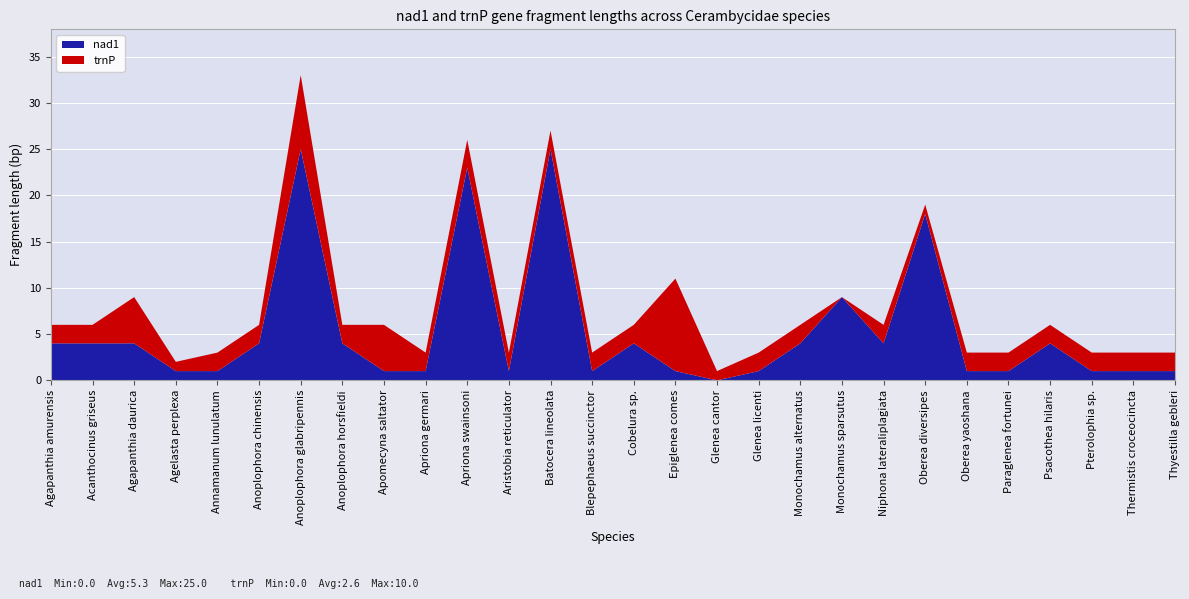

Reading left to right, list all the values displayed in this chart.

nad1: Agapanthia amurensis=4	Acanthocinus griseus=4	Agapanthia daurica=4	Agelasta perplexa=1	Annamanum lunulatum=1	Anoplophora chinensis=4	Anoplophora glabripennis=25	Anoplophora horsfieldi=4	Apomecyna saltator=1	Apriona germari=1	Apriona swainsoni=23	Aristobia reticulator=1	Batocera lineolata=25	Blepephaeus succinctor=1	Cobelura sp.=4	Epiglenea comes=1	Glenea cantor=0	Glenea licenti=1	Monochamus alternatus=4	Monochamus sparsutus=9	Niphona lateraliplagiata=4	Oberea diversipes=18	Oberea yaoshana=1	Paraglenea fortunei=1	Psacothea hilaris=4	Pterolophia sp.=1	Thermistis croceocincta=1	Thyestilla gebleri=1
trnP: Agapanthia amurensis=2	Acanthocinus griseus=2	Agapanthia daurica=5	Agelasta perplexa=1	Annamanum lunulatum=2	Anoplophora chinensis=2	Anoplophora glabripennis=8	Anoplophora horsfieldi=2	Apomecyna saltator=5	Apriona germari=2	Apriona swainsoni=3	Aristobia reticulator=2	Batocera lineolata=2	Blepephaeus succinctor=2	Cobelura sp.=2	Epiglenea comes=10	Glenea cantor=1	Glenea licenti=2	Monochamus alternatus=2	Monochamus sparsutus=0	Niphona lateraliplagiata=2	Oberea diversipes=1	Oberea yaoshana=2	Paraglenea fortunei=2	Psacothea hilaris=2	Pterolophia sp.=2	Thermistis croceocincta=2	Thyestilla gebleri=2